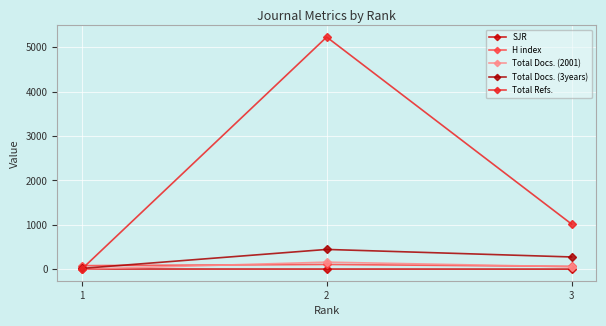

How many lines are shown in the chart?

5